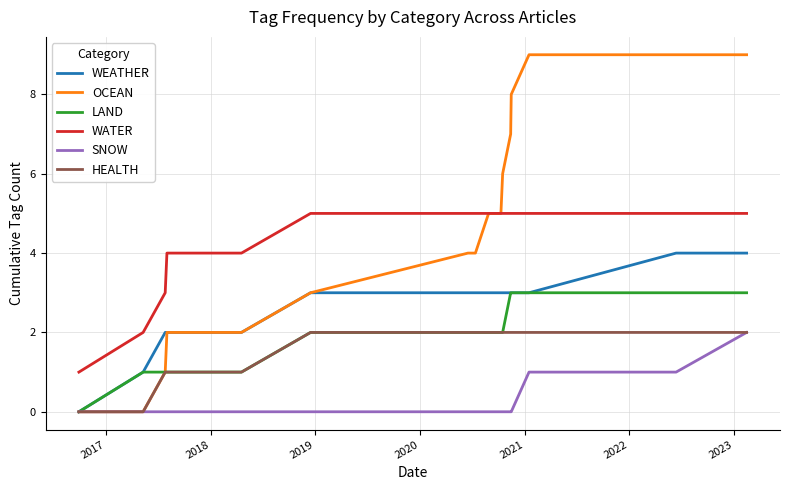

How many WEATHER values are between 2 and 3?

12